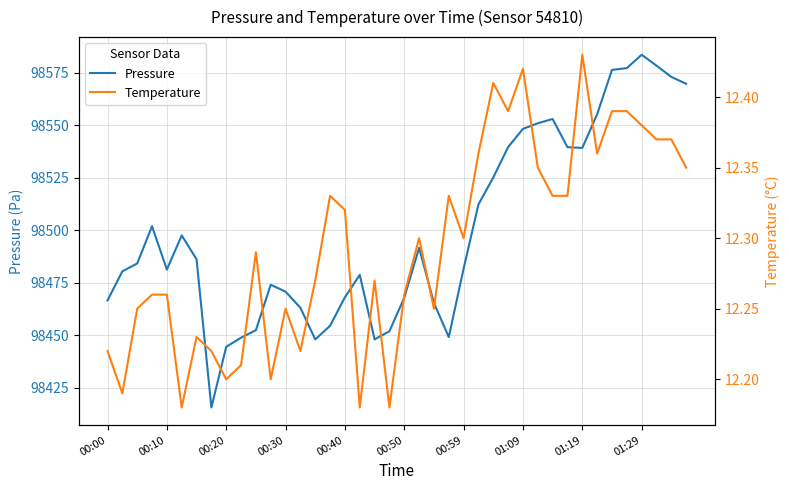

Is it true that Pressure equals 98470.7 at 00:30?

True